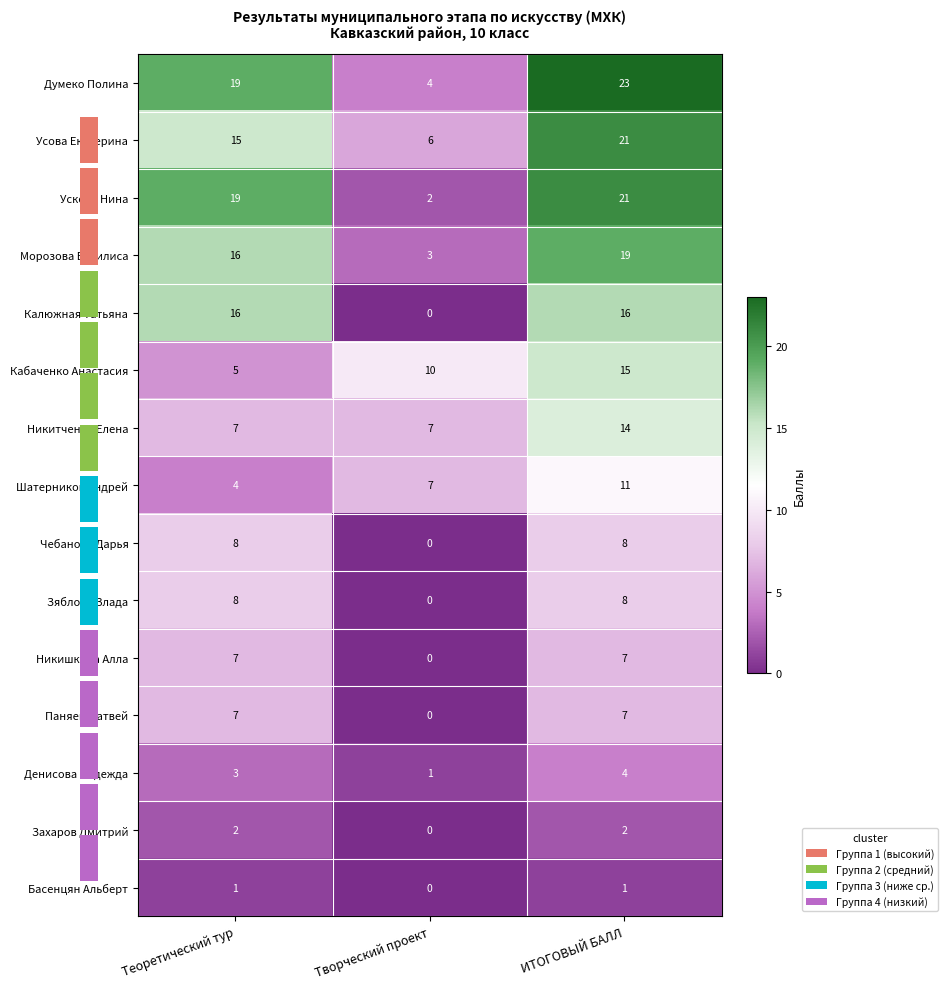

How many Кабаченко Анастасия values are between 5 and 15?

3